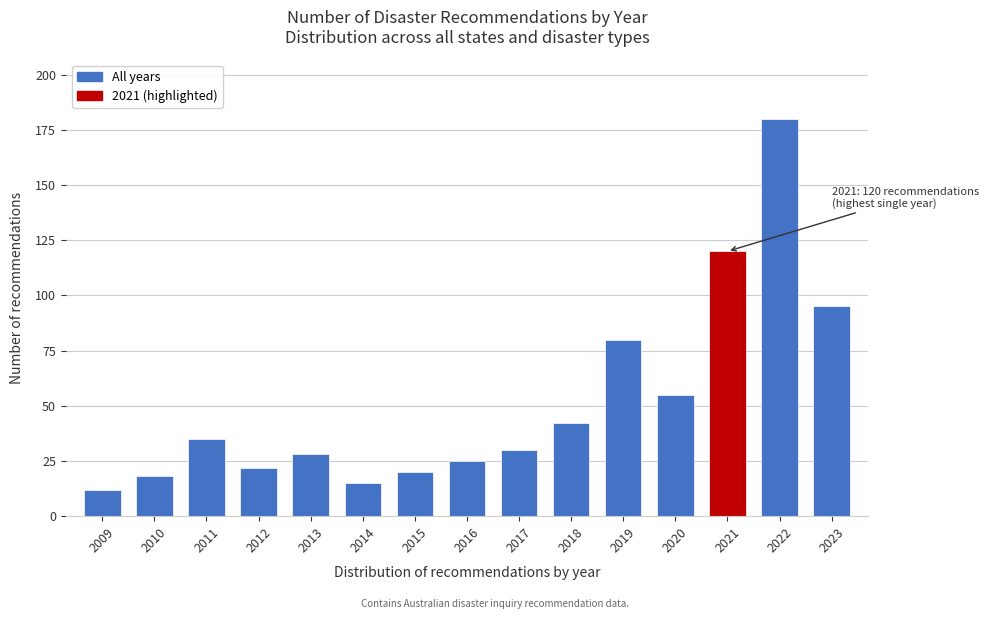

Reading right to left, list all the values displayed in this chart.

95	180	120	55	80	42	30	25	20	15	28	22	35	18	12